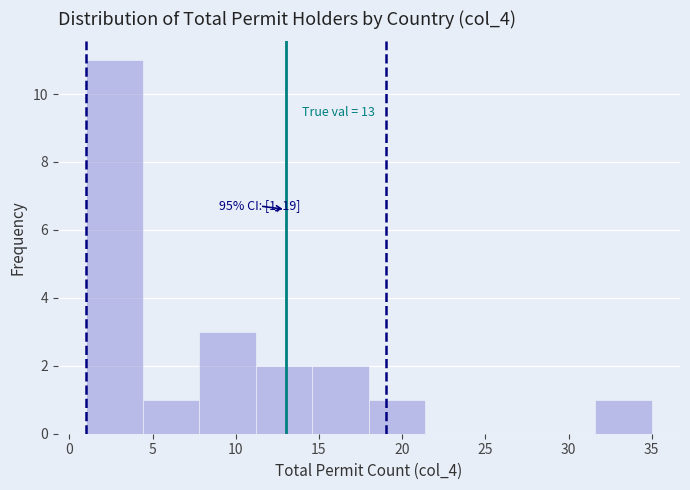

Which range on the x-axis has the tallest bar?

1.0 to 4.4